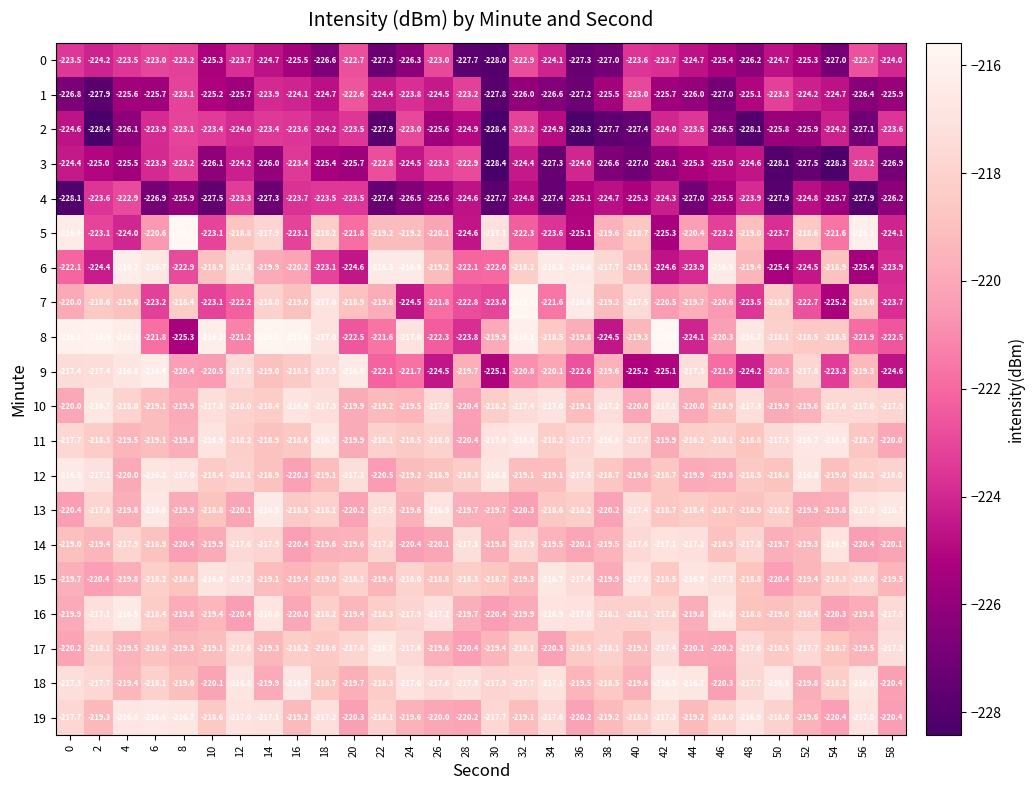

What is the difference between the highest and lowest values at 56?

11.8